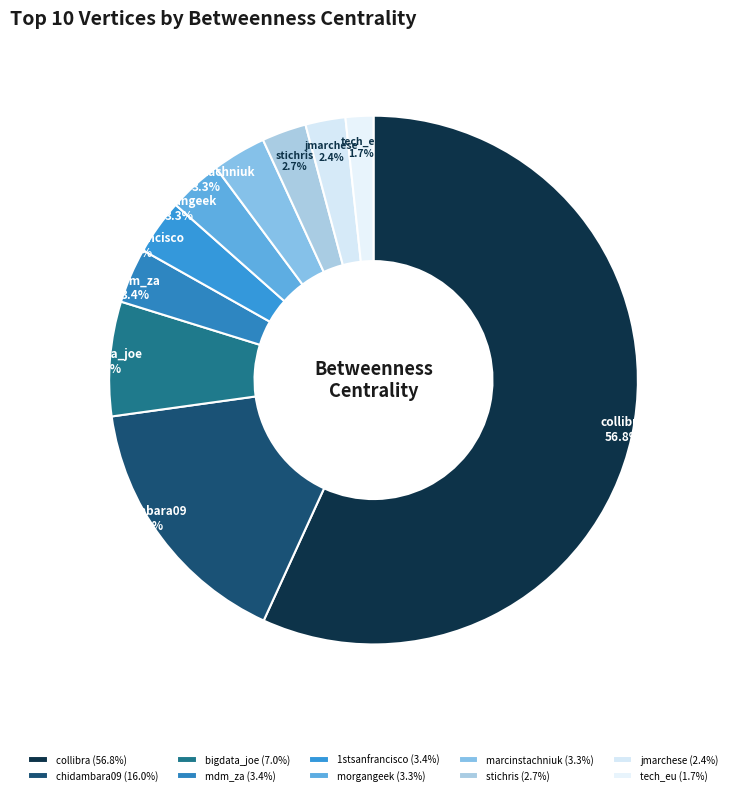

What portion of the pie excludes stichris?

97.3%